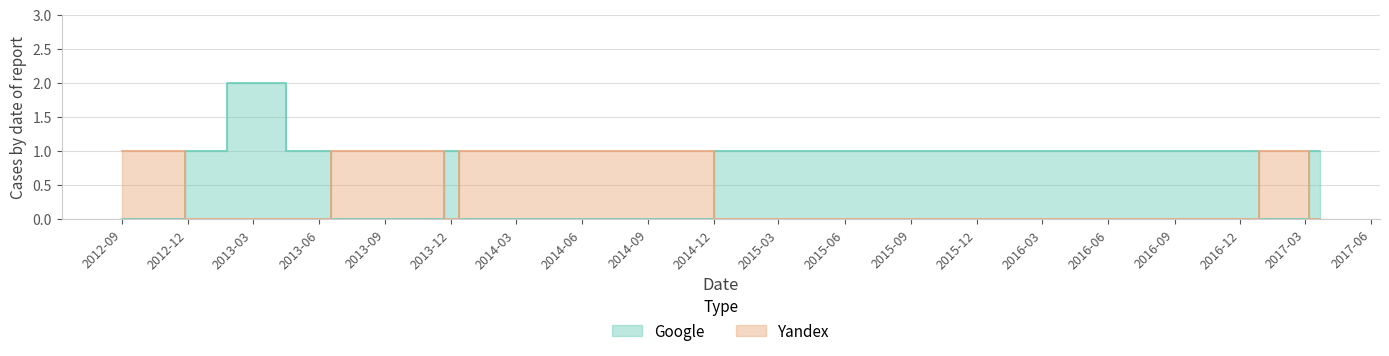

How many categories are shown in the chart?

21